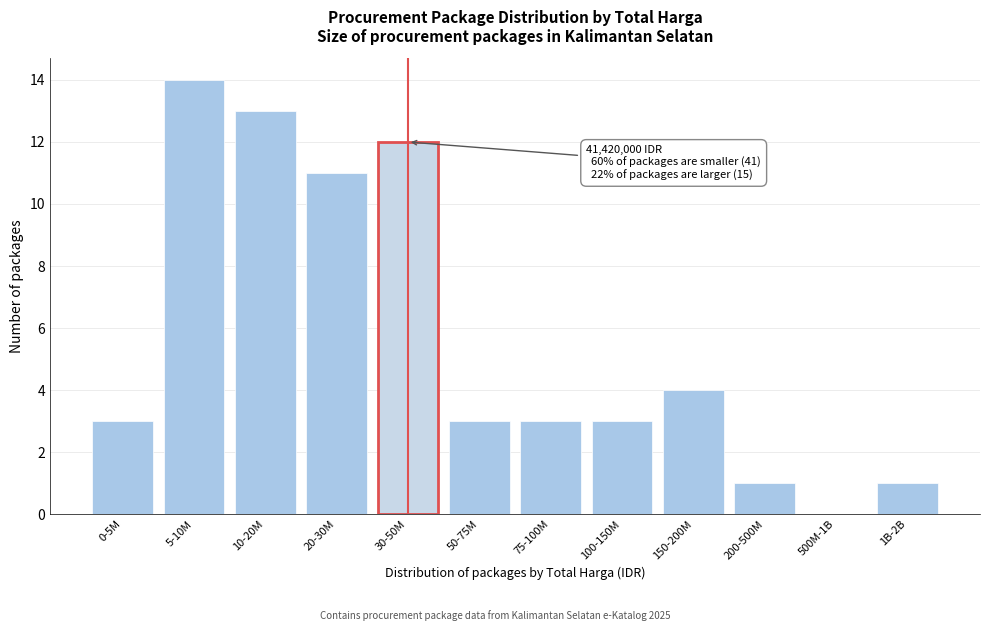

Reading right to left, what are all the values shown in this chart?

1B-2B=1	500M-1B=0	200-500M=1	150-200M=4	100-150M=3	75-100M=3	50-75M=3	30-50M=12	20-30M=11	10-20M=13	5-10M=14	0-5M=3